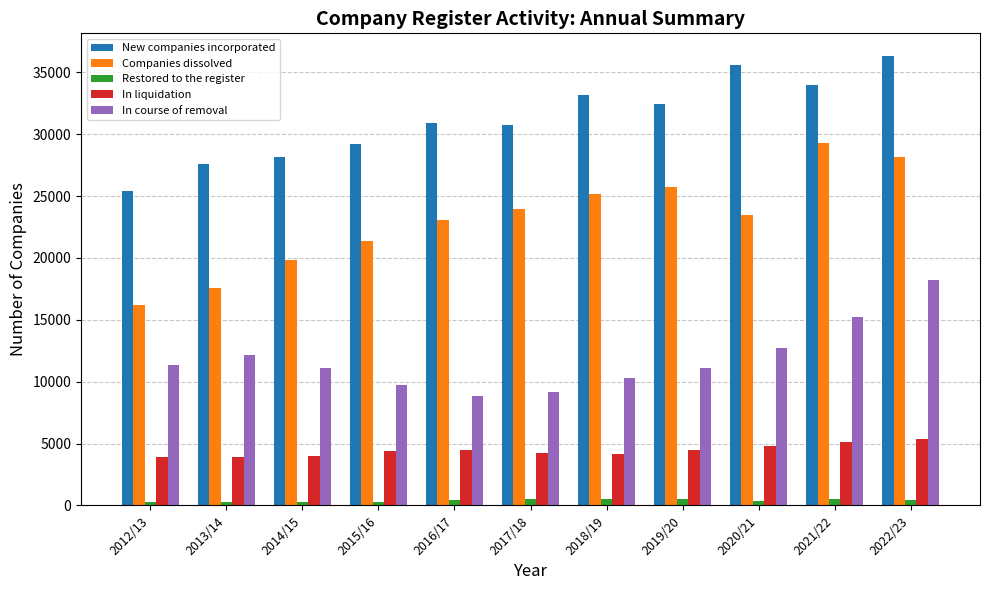

What is the sum of all In course of removal values?

129805